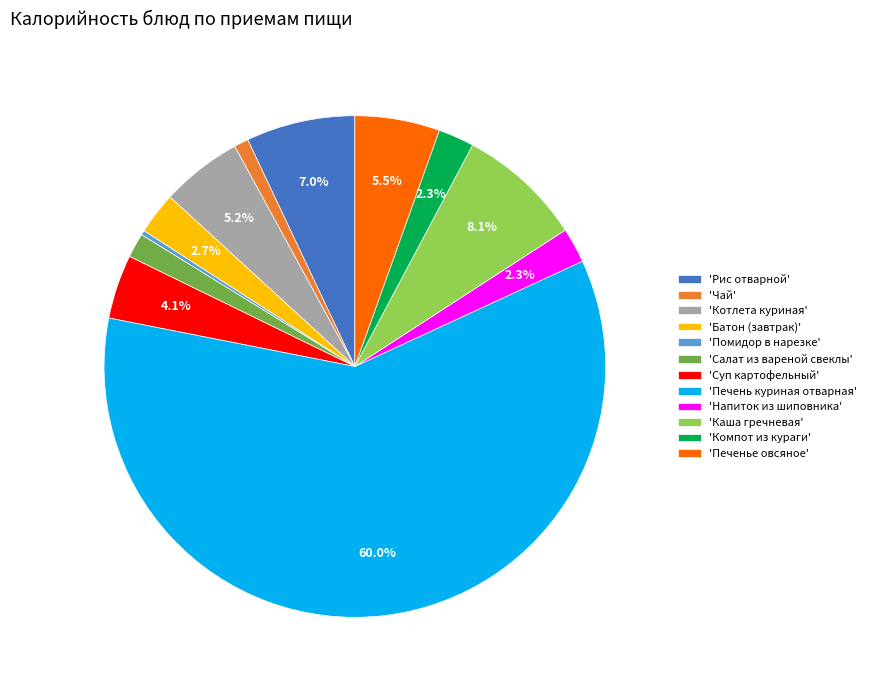

Between 'Суп картофельный' and 'Печень куриная отварная', which is larger?

'Печень куриная отварная'